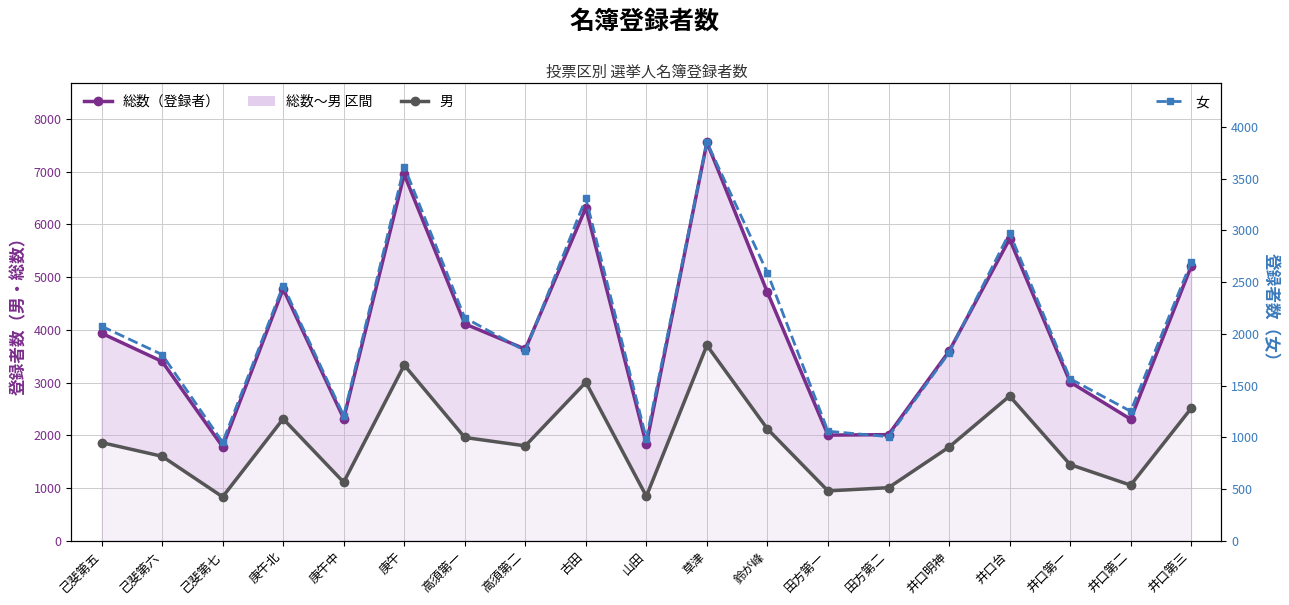

Reading left to right, what are all the values shown in this chart?

総数（登録者）: 3935	3400	1783	4777	2317	6945	4113	3633	6314	1829	7555	4709	2003	2012	3593	5721	3009	2305	5204
男: 1862	1601	832	2311	1109	3330	1958	1799	3005	843	3705	2120	945	1006	1776	2744	1444	1054	2511
女: 2073	1799	951	2466	1208	3615	2155	1834	3309	986	3850	2589	1058	1006	1817	2977	1565	1251	2693